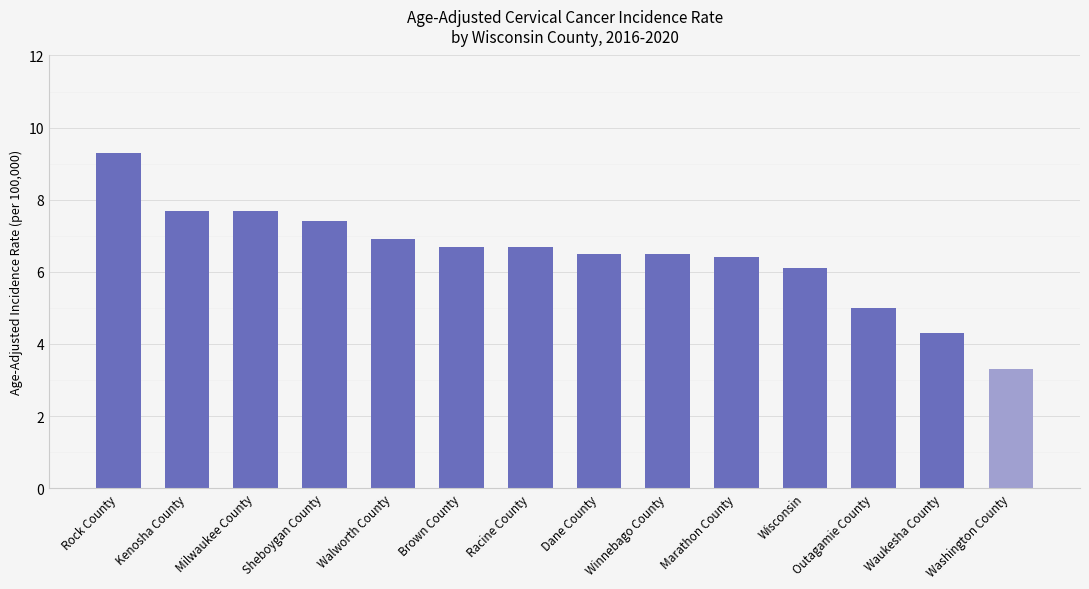

What is the value of the 14th bar from the left?

3.3